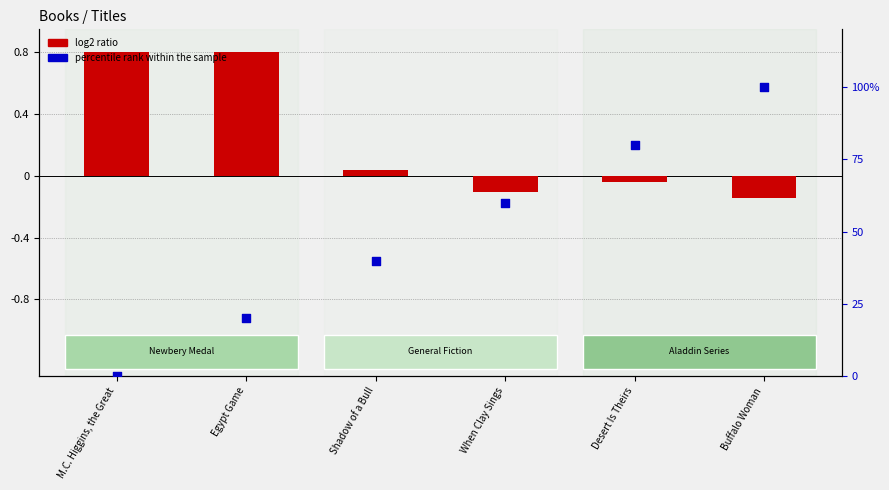

Which series has the largest total across all categories?

percentile rank within the sample